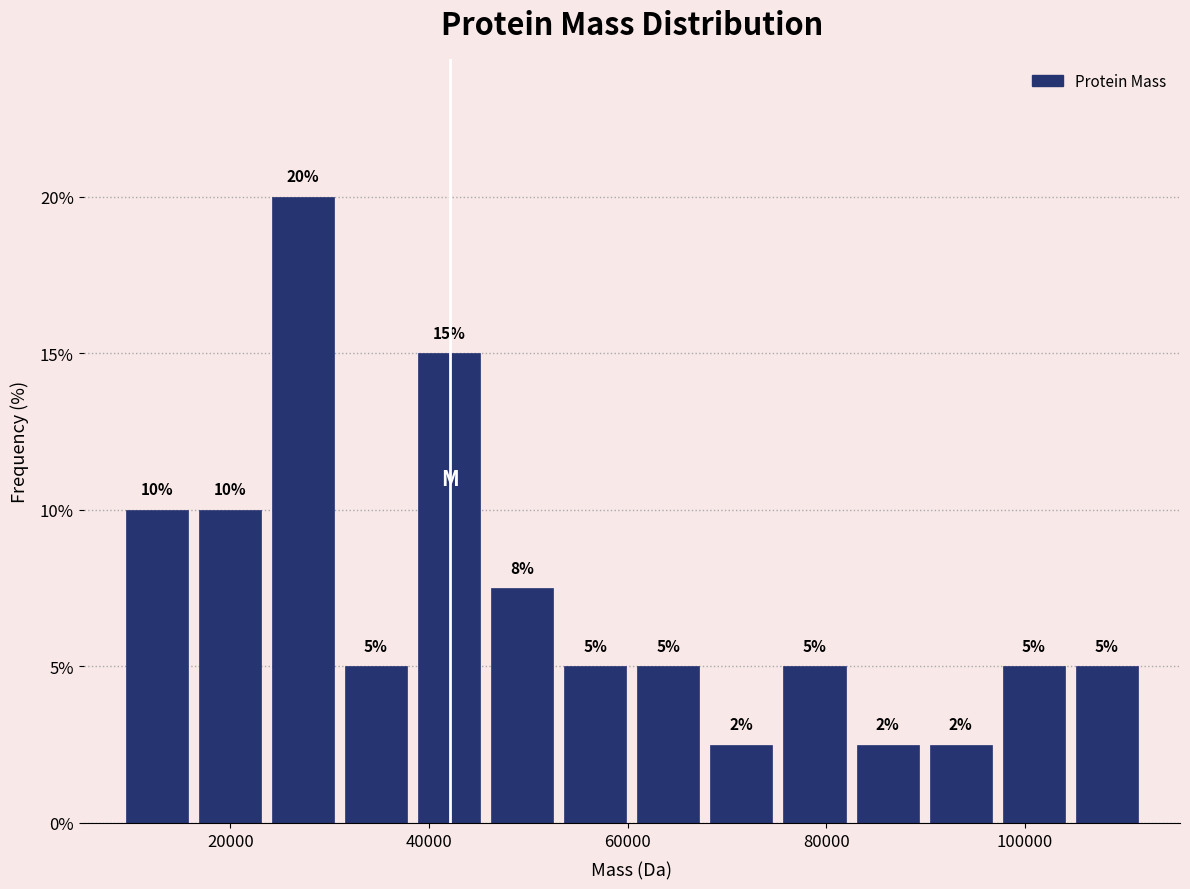

Around what value on the x-axis is the tallest bar? Give the approximate position of its centre, as read against the axis.

28000